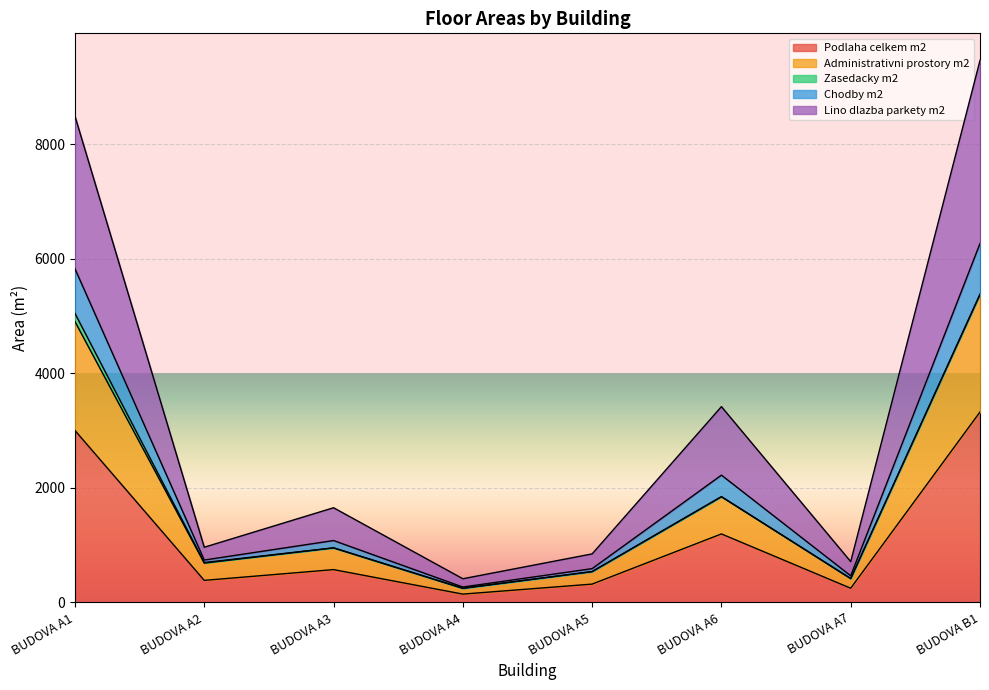

At how many categories does at least one series exceed 2323?

3